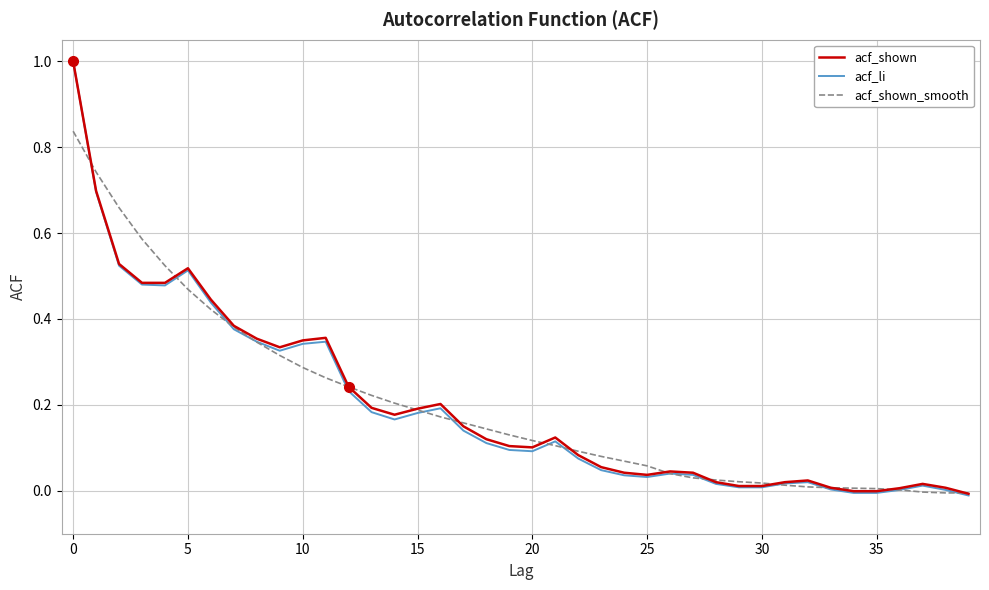

What is the maximum value for acf_li?

1.0